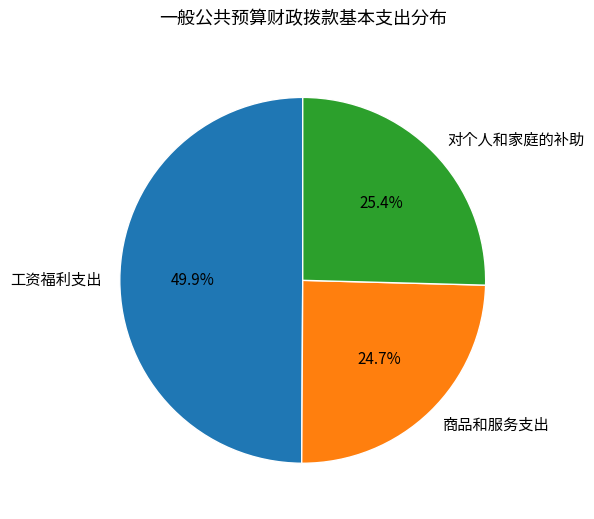

What percentage do 对个人和家庭的补助 and 工资福利支出 together represent?

75.3%